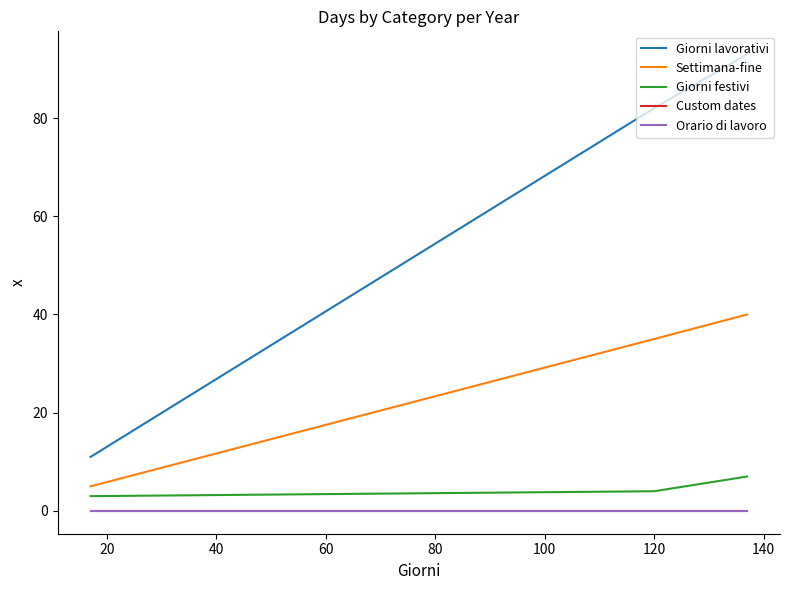

Does the chart have visible grid lines?

No